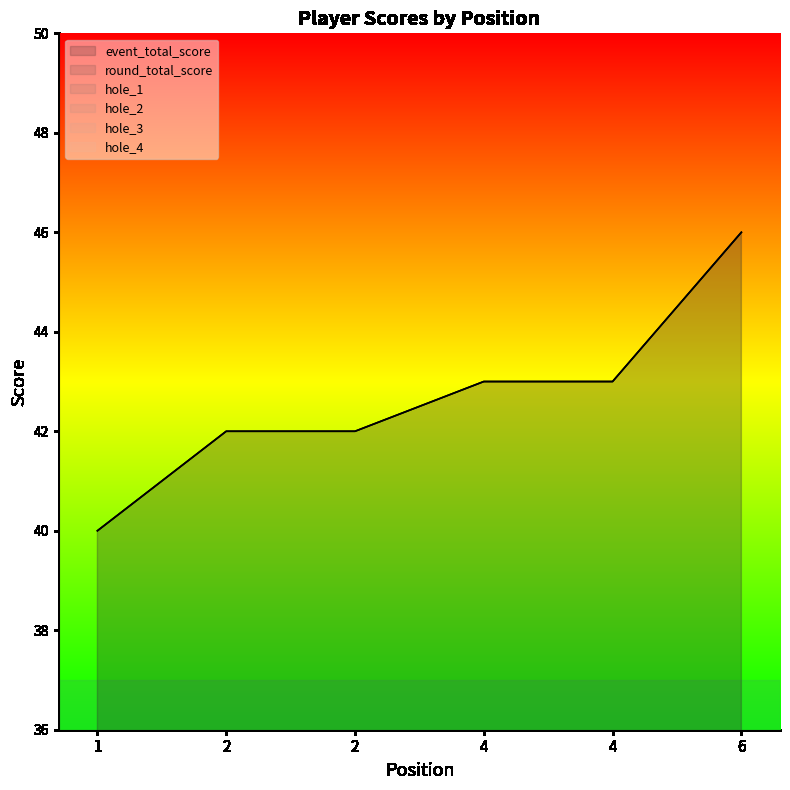

What is the total value across all series at 4?

99